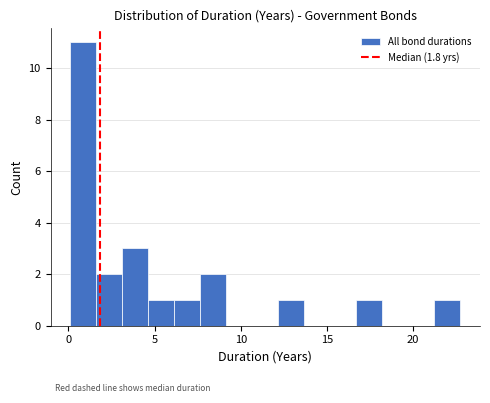

Around what value on the x-axis is the tallest bar? Give the approximate position of its centre, as read against the axis.

1.0